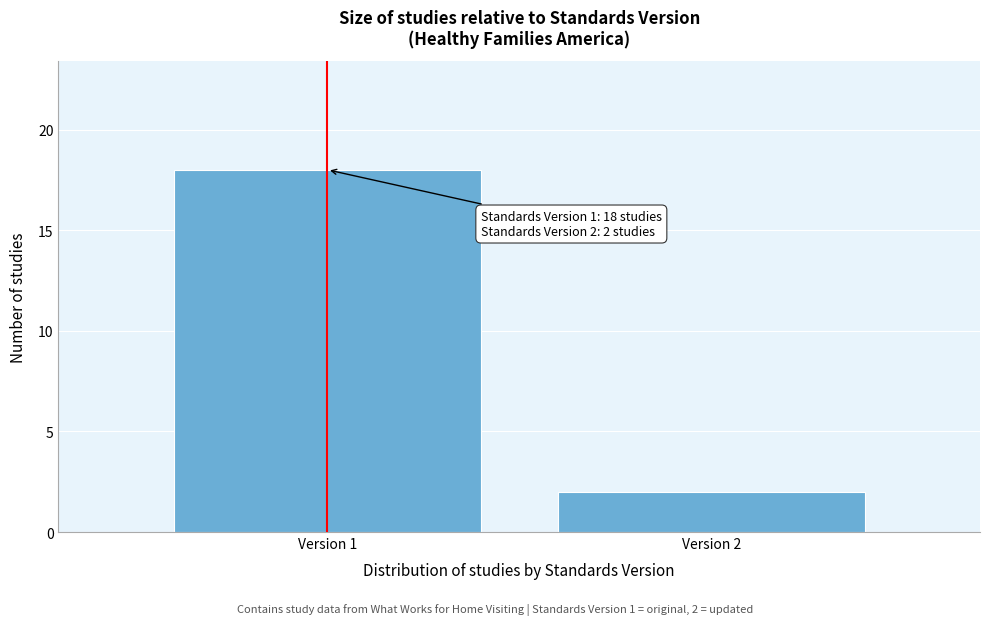

Reading right to left, what are all the values shown in this chart?

Version 2=2	Version 1=18